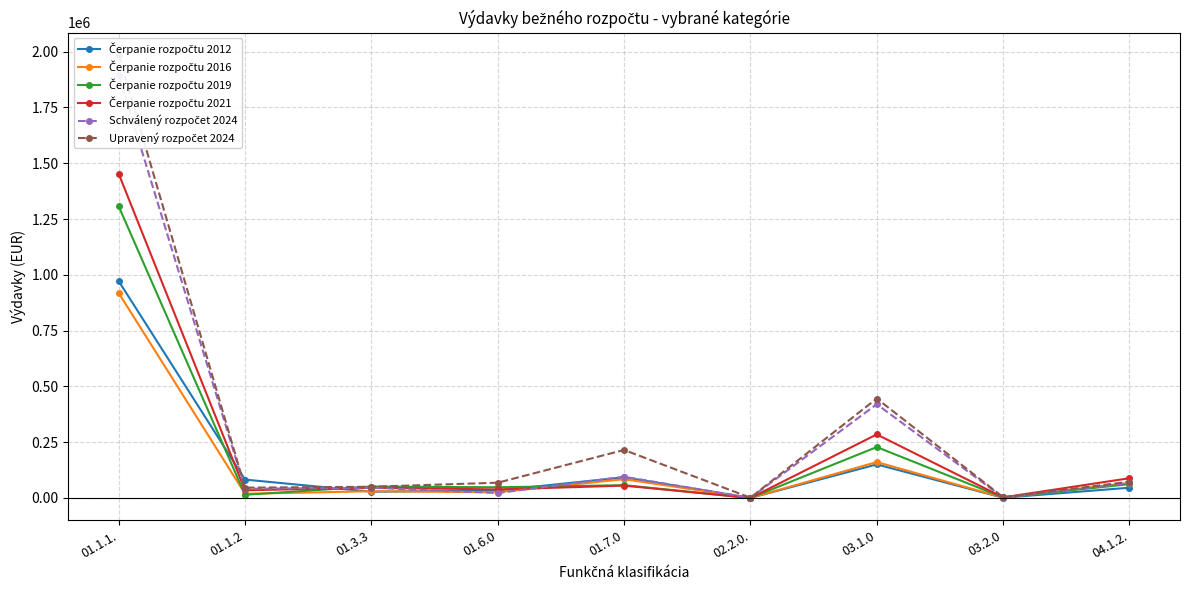

What is the total value across all series at 01.3.3?

251189.5